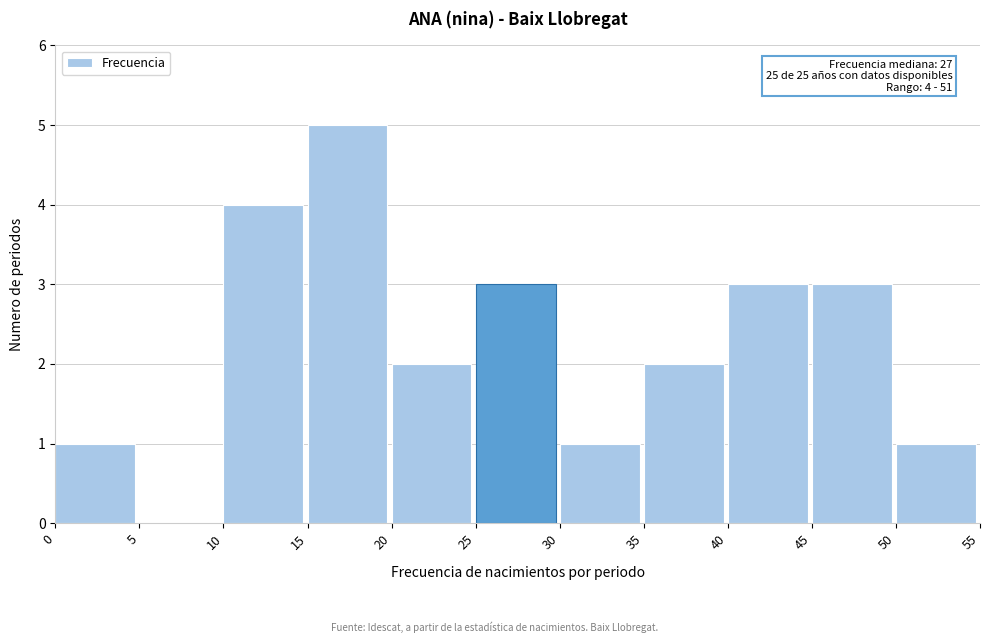

Over which range of the x-axis is the bar tallest?

15 to 20